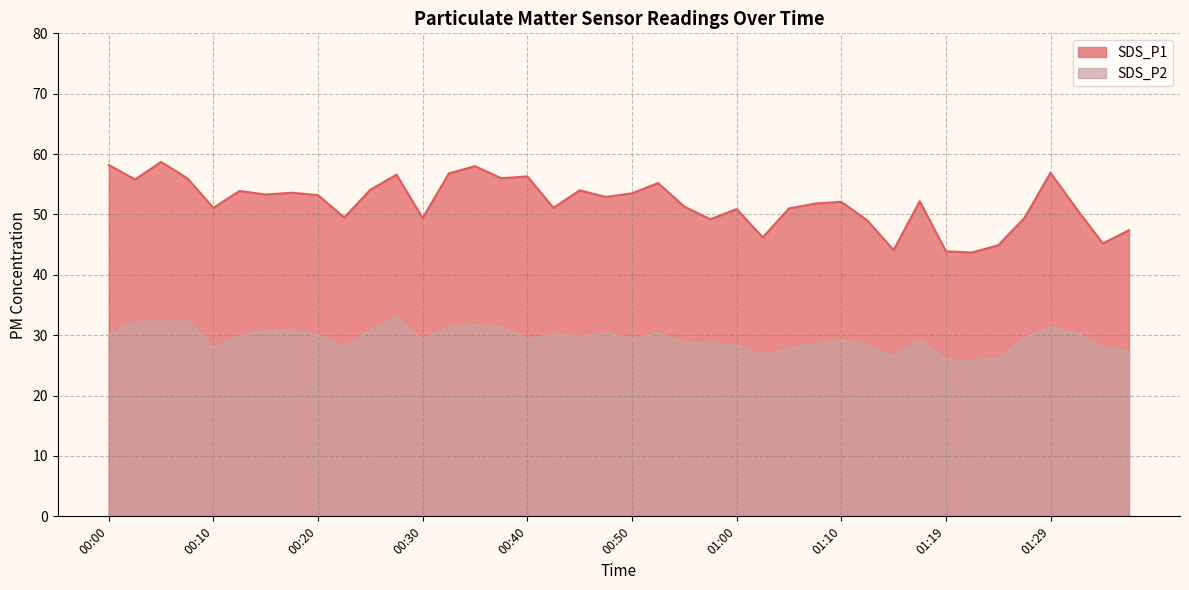

What is the greatest value displayed?

58.7